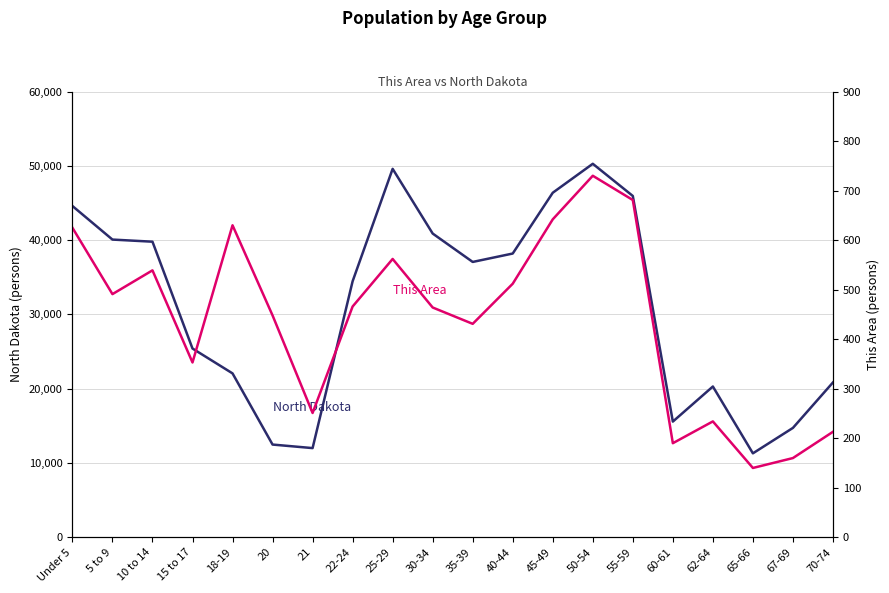

Where is the first local maximum for North Dakota?

25-29